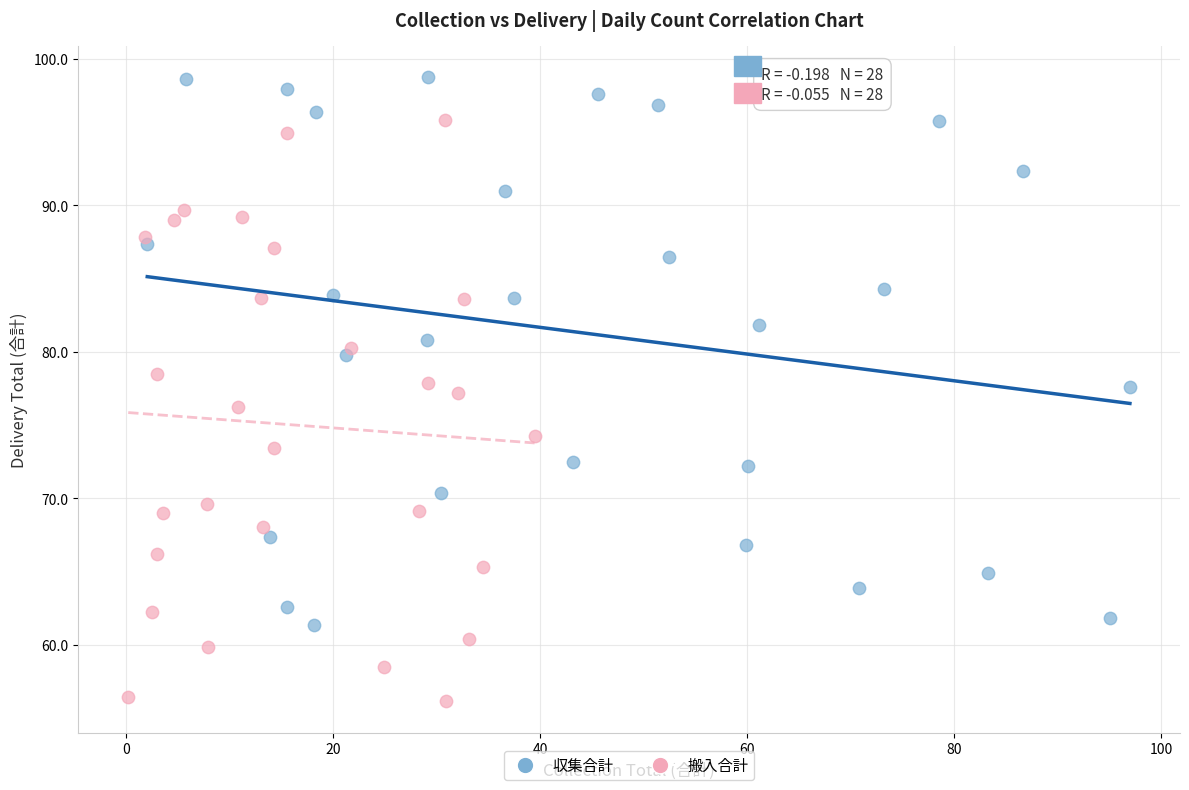

Which series has the largest Y range (max minus min)?

搬入合計